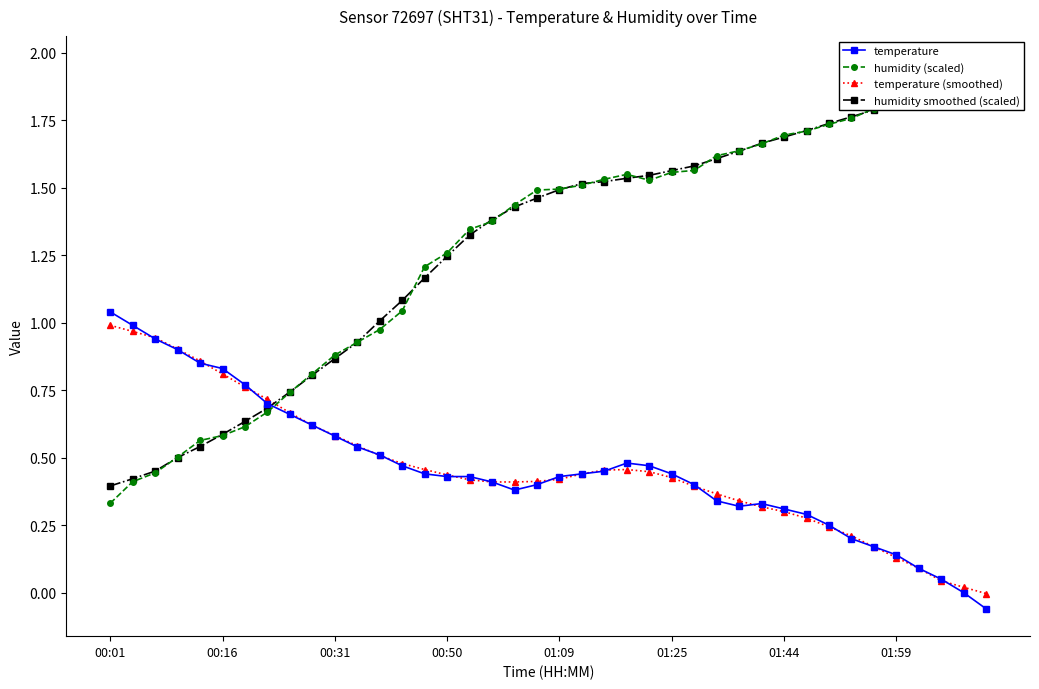

How many times do temperature (smoothed) and humidity (scaled) cross each other?

1